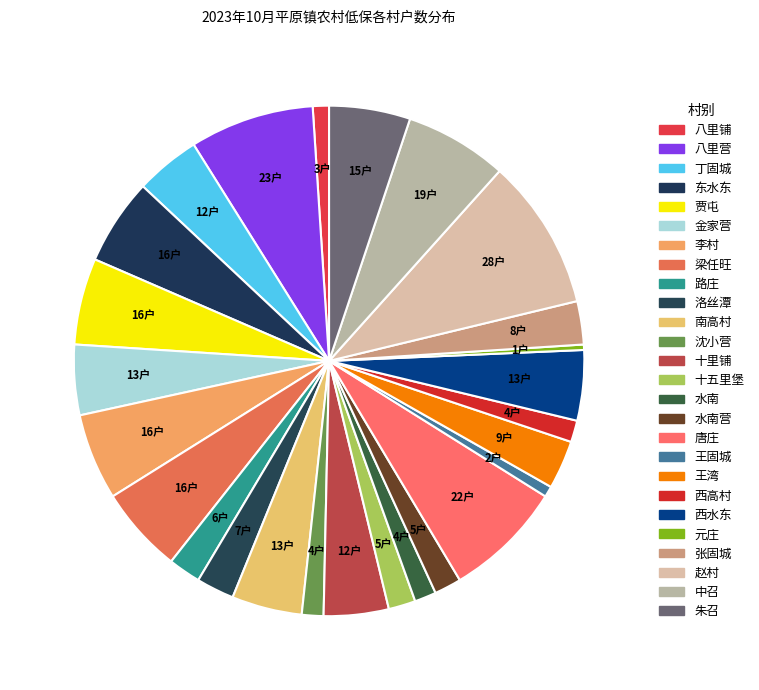

True or false: 十五里堡 accounts for 2% of the total.

True